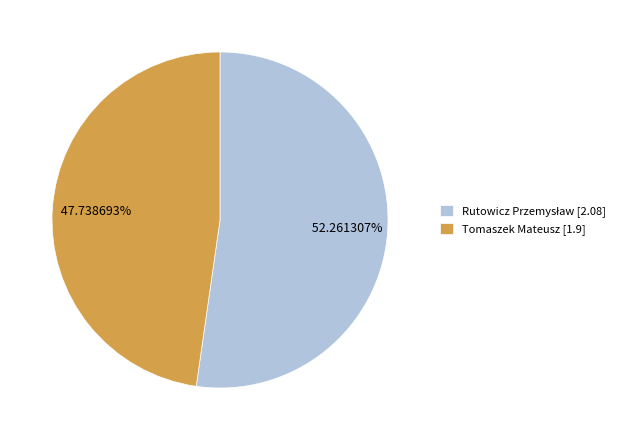

To the nearest percent, what is the average slice percentage?

50%